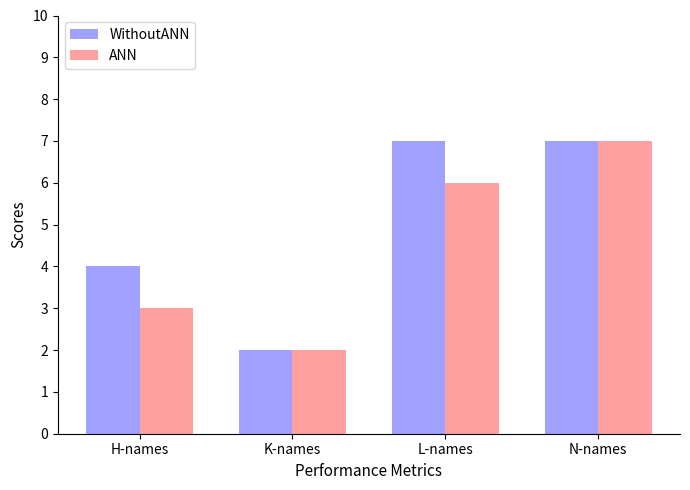

What is the label of the 4th bar from the left?

N-names